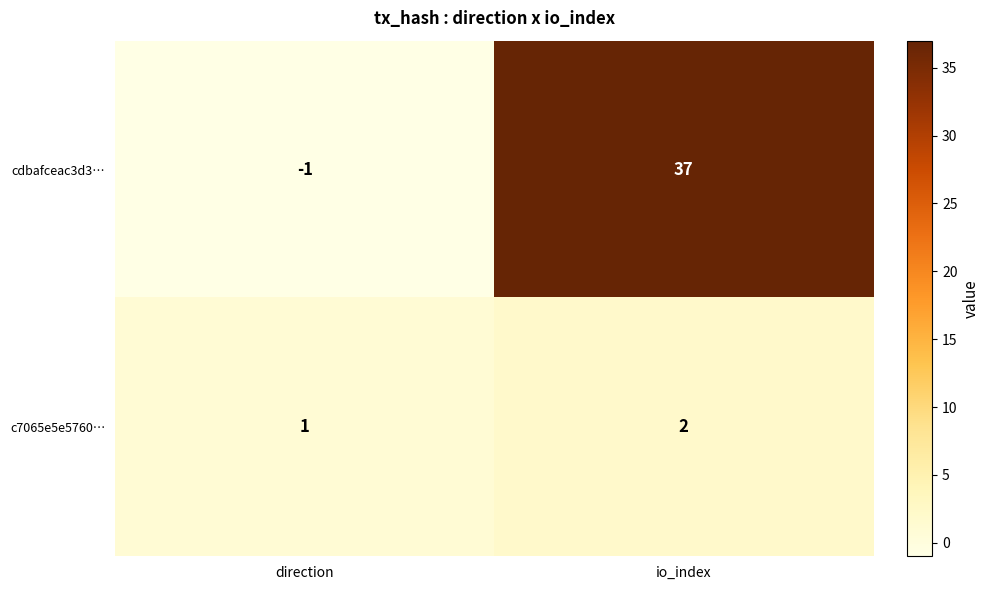

At which category is the sum across all series the highest?

io_index